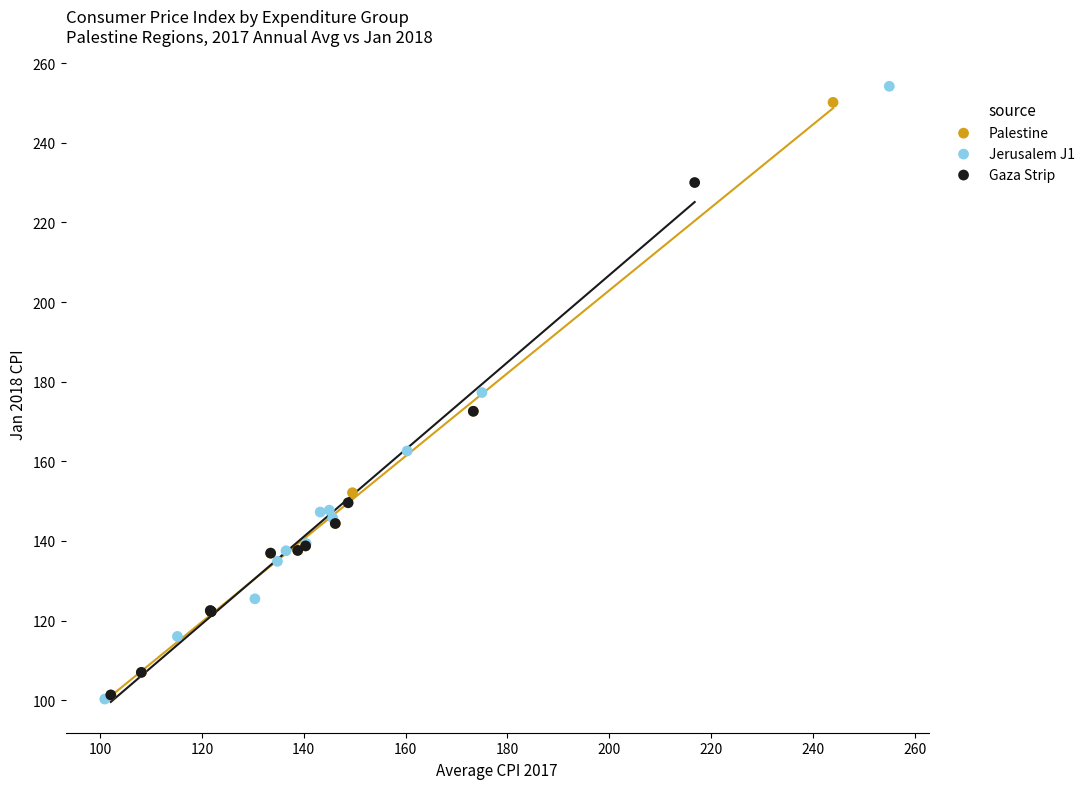

Which series has the widest spread of Y values?

Jerusalem J1